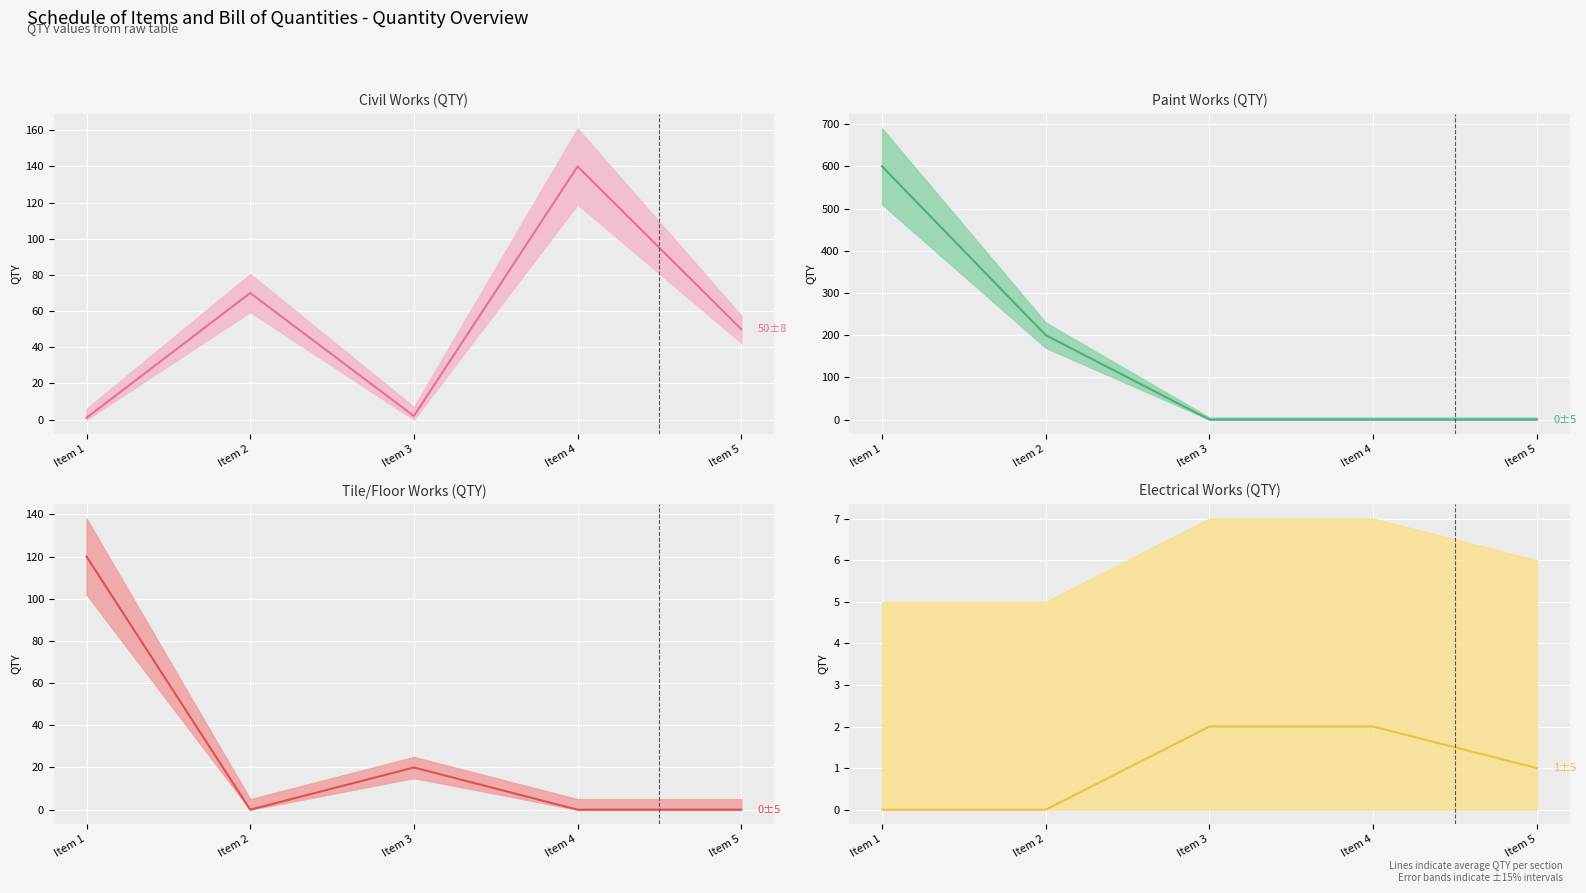

What is the total value across all series at Item 5?

51